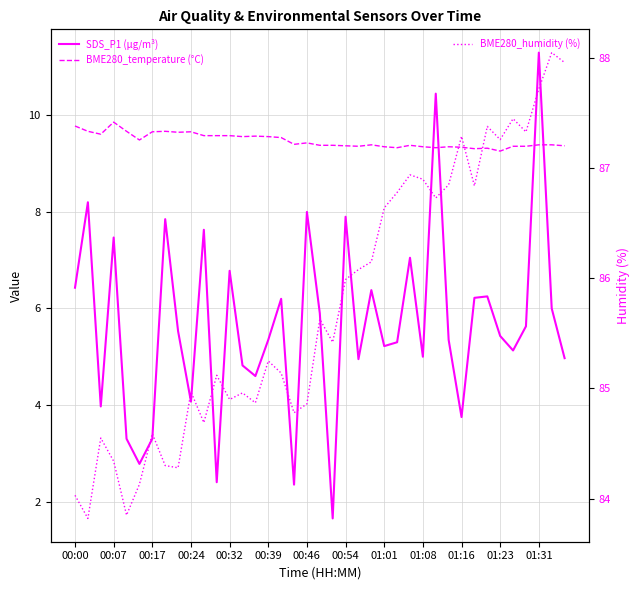

Which series has the largest total across all categories?

BME280_humidity (%)